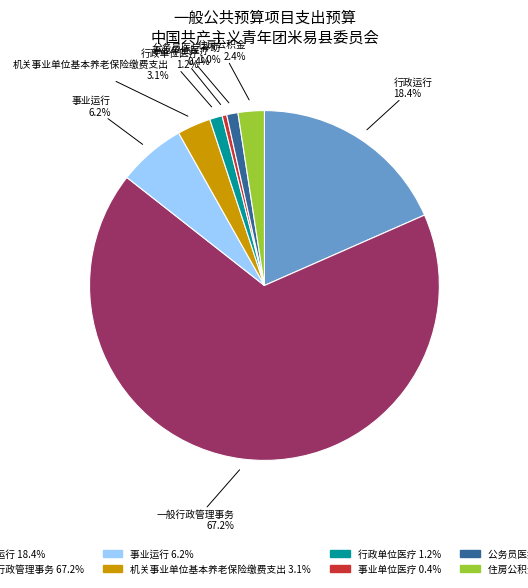

To the nearest percent, what is the difference between the largest and smallest slice percentages?

67%